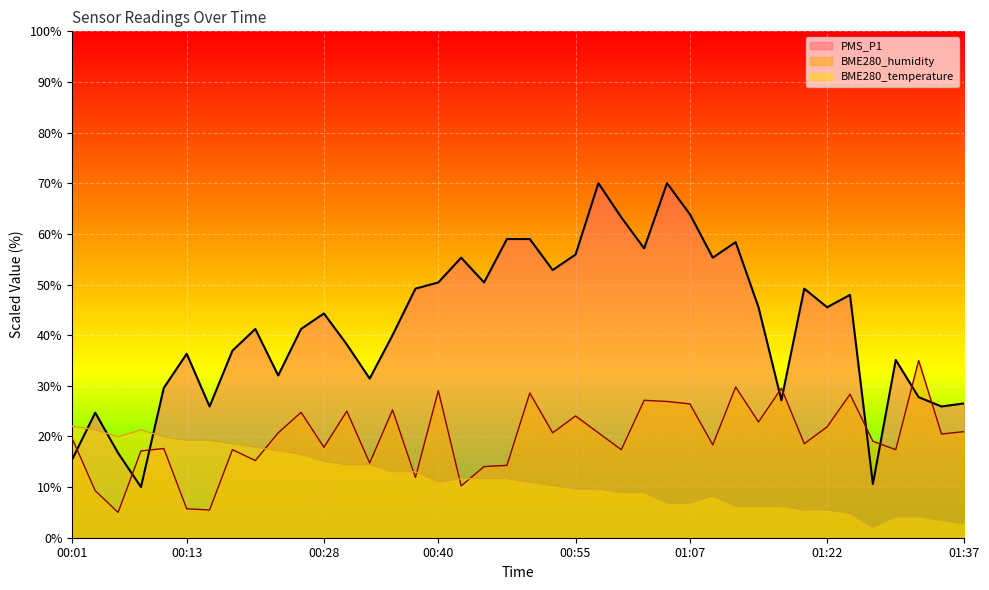

Rank the categories by PMS_P1 value from highest to lowest.

00:57, 01:04, 01:07, 01:00, 00:47, 00:50, 01:12, 01:02, 00:55, 00:42, 01:09, 00:52, 00:40, 00:45, 00:38, 01:19, 01:24, 01:14, 01:22, 00:28, 00:21, 00:26, 00:35, 00:30, 00:18, 00:13, 01:29, 00:23, 00:33, 00:11, 01:32, 01:17, 01:37, 00:16, 01:34, 00:04, 00:06, 00:01, 01:27, 00:09